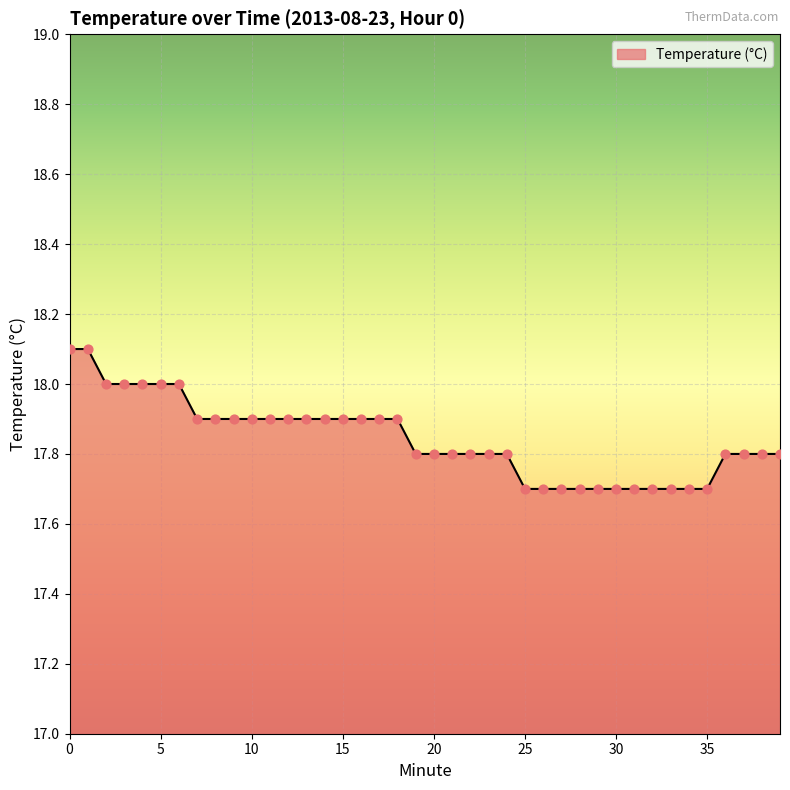

What is the maximum value shown in the chart?

18.1